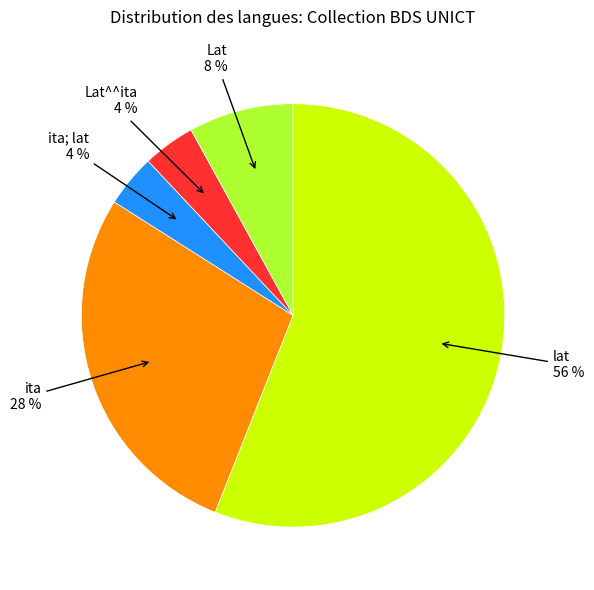

What is the ratio of the value at ita to the value at Lat?

3.5